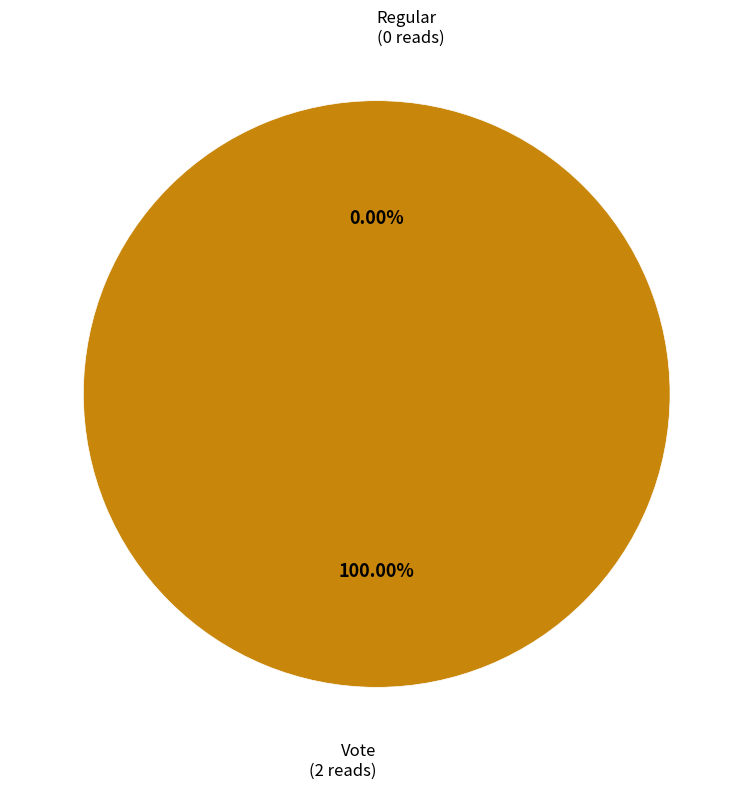

Which category has the biggest portion of the pie?

Vote